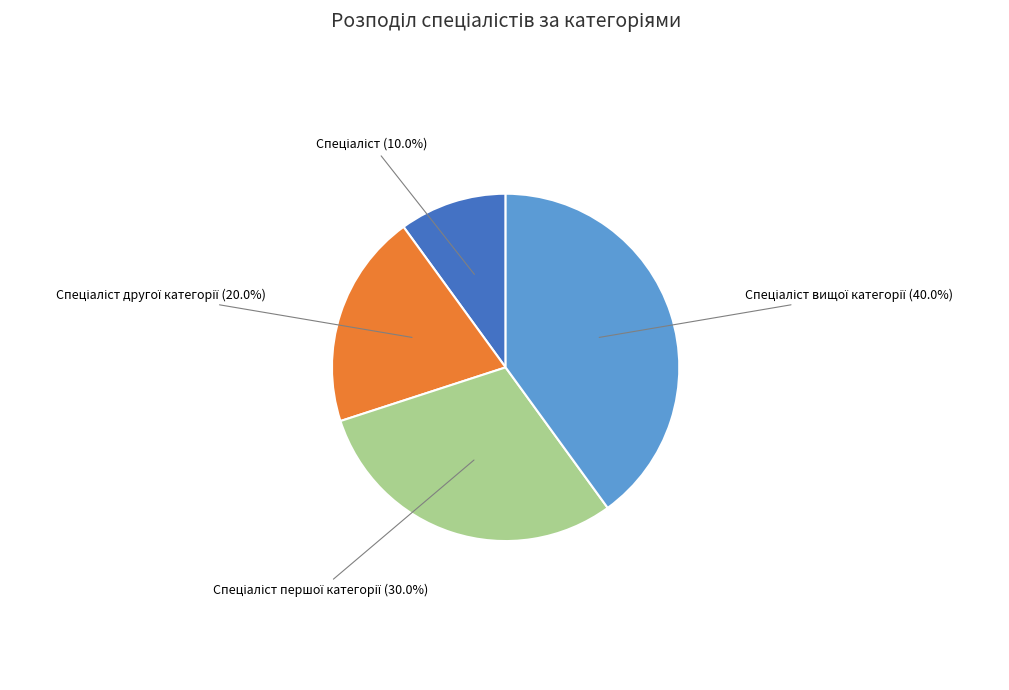

Is there any slice that represents more than half of the pie?

No